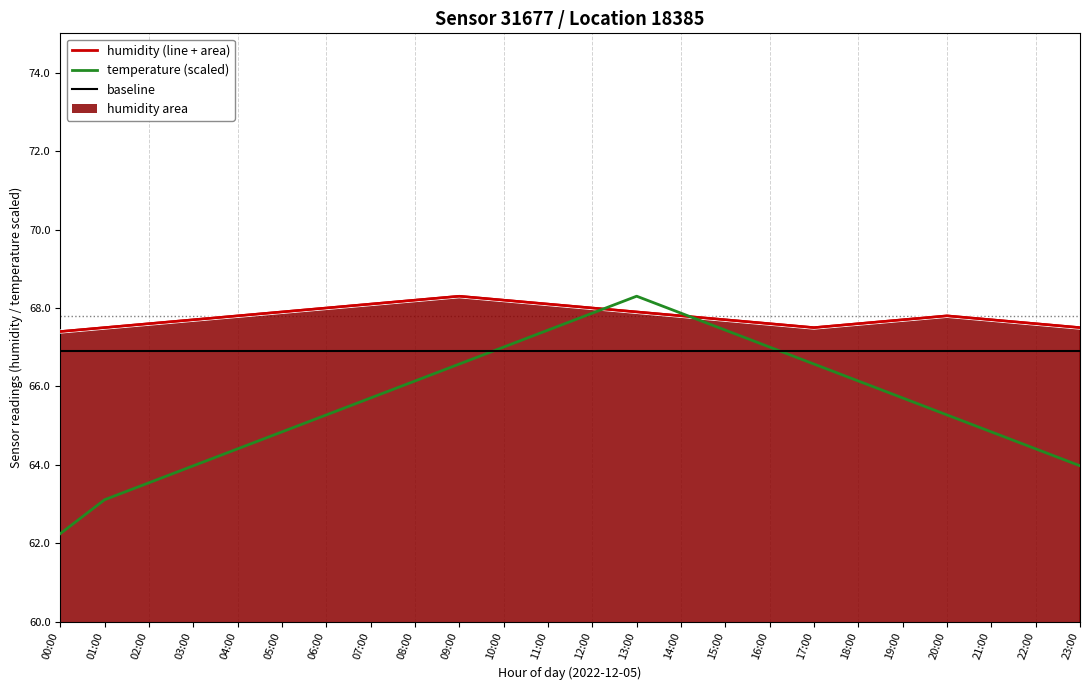

The temperature series shows 33.6 at 12:00. True or false?

False